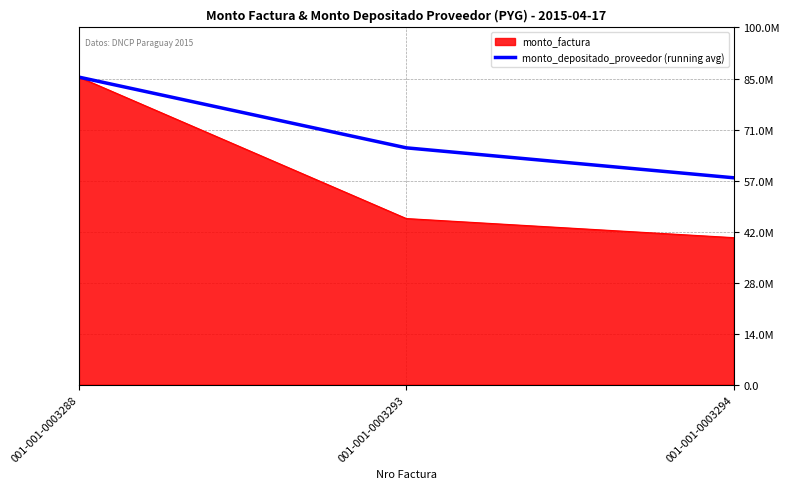

Does the chart display data point markers on the line(s)?

No